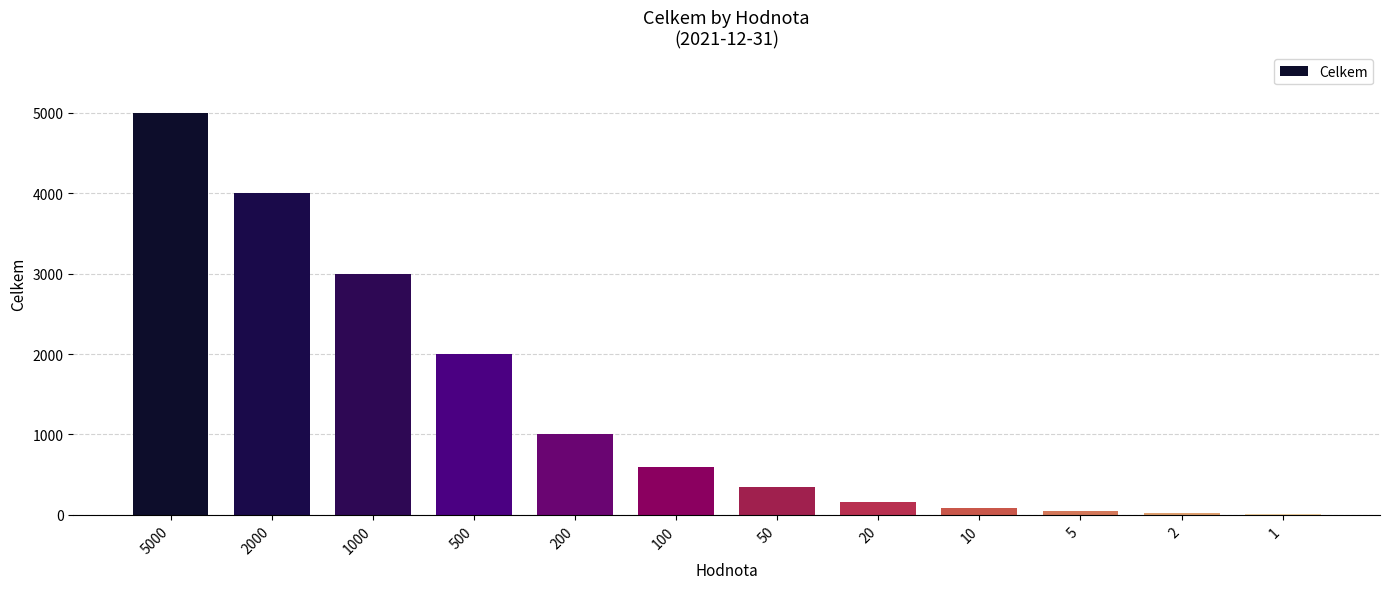

Is it true that the value at 500 is 1181?

False